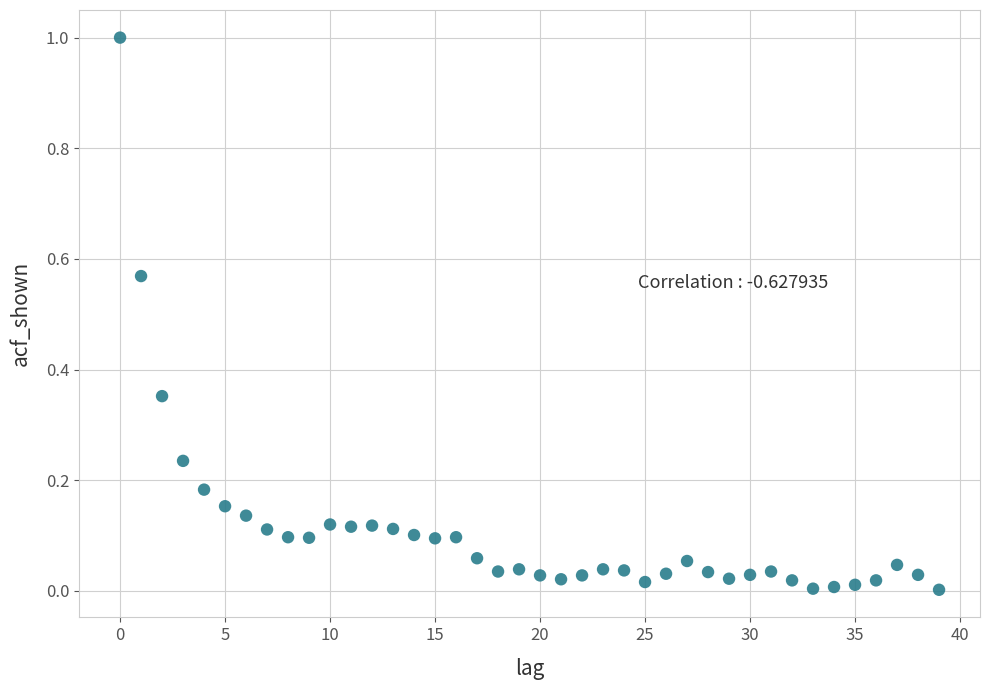

What is the range of Y values (max minus min)?

1.0